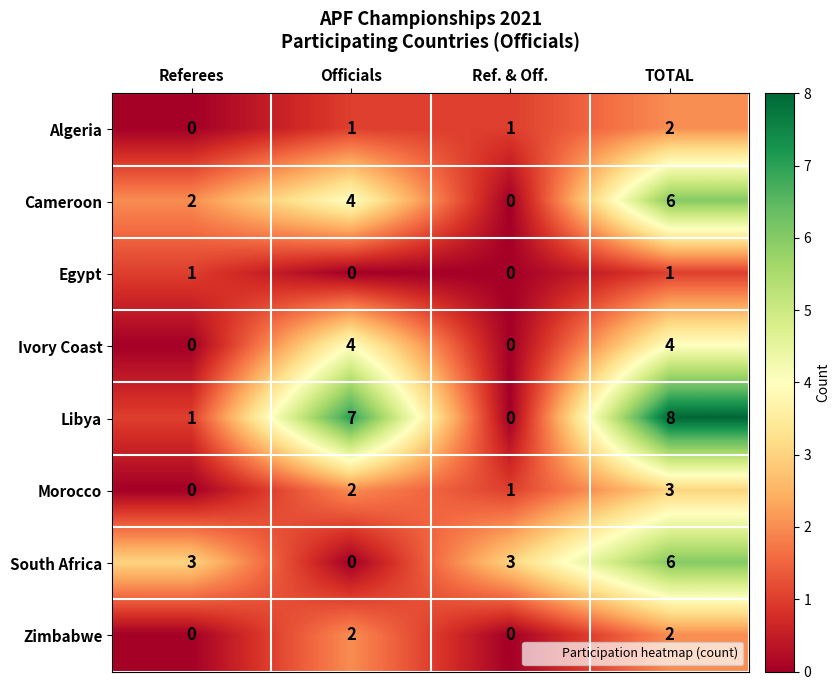

At which category is the sum across all series the highest?

TOTAL